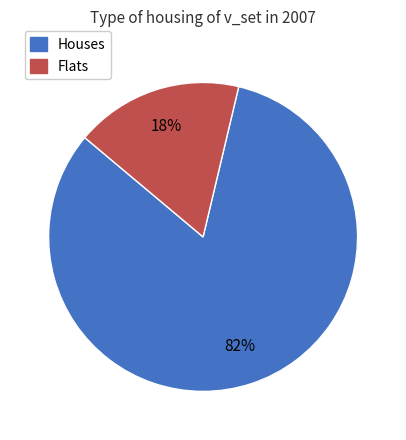

To the nearest percent, what portion does Flats represent?

18%